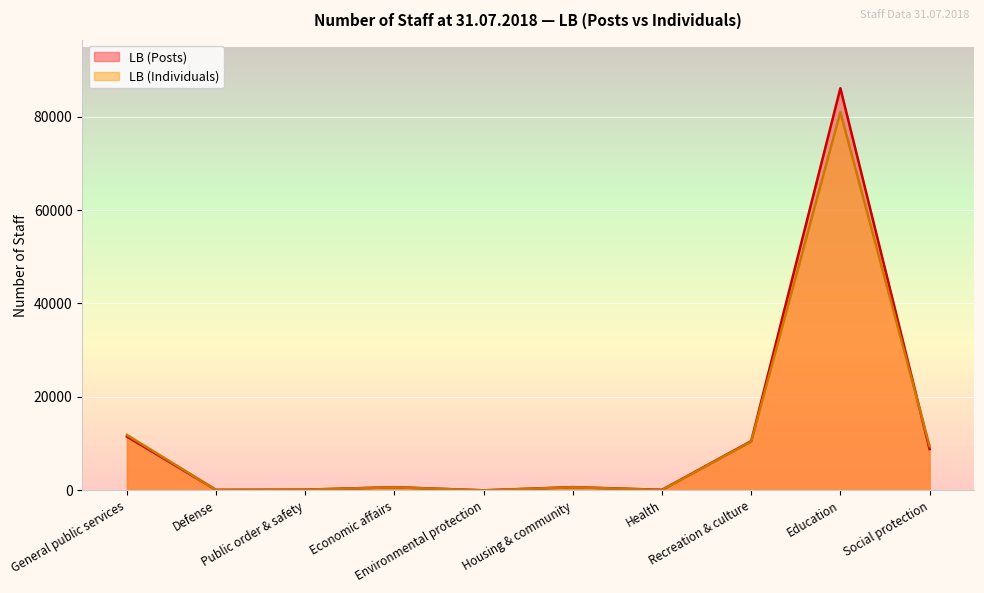

At which label is LB (Individuals) closest to 40484?

General public services